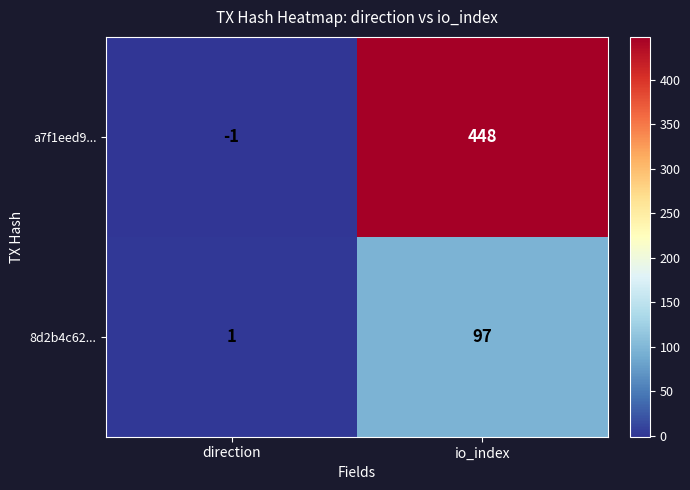

Is it true that a7f1eed9... equals -1 at direction?

True